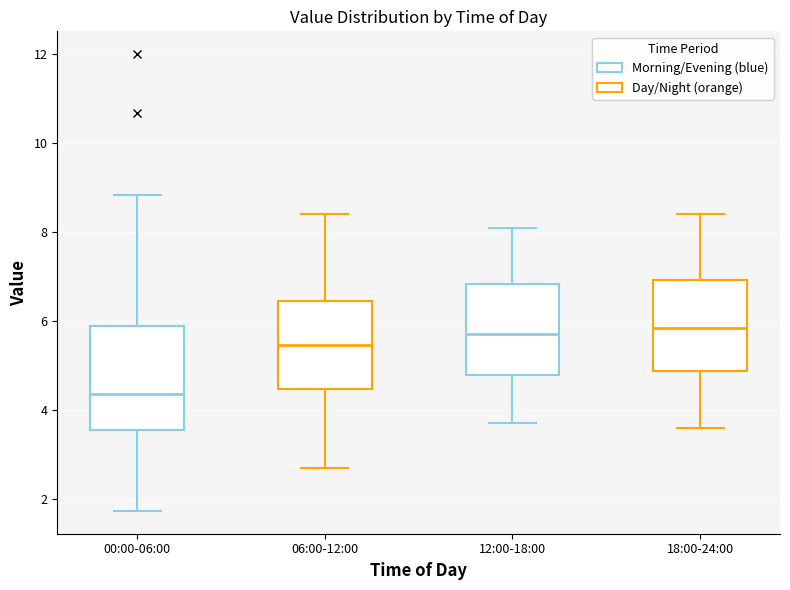

Reading left to right, transcribe this box plot: for each box, give where its median line is, the range the box spans, and where its two whiskers end, as read against the y-axis. The values are not printed on the chart, so give them approximately, as read against the axis.

00:00-06:00: median 4.4, box 3.6 to 5.8, whiskers 1.8 to 8.8
06:00-12:00: median 5.4, box 4.4 to 6.4, whiskers 2.8 to 8.4
12:00-18:00: median 5.8, box 4.8 to 6.8, whiskers 3.8 to 8.2
18:00-24:00: median 5.8, box 4.8 to 7.0, whiskers 3.6 to 8.4